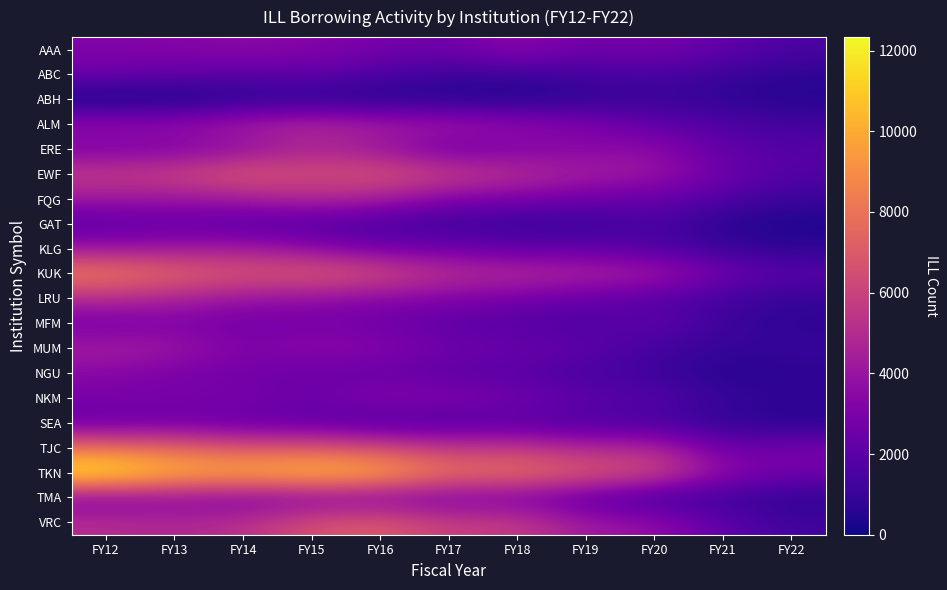

At how many categories does at least one series exceed 6074?

9